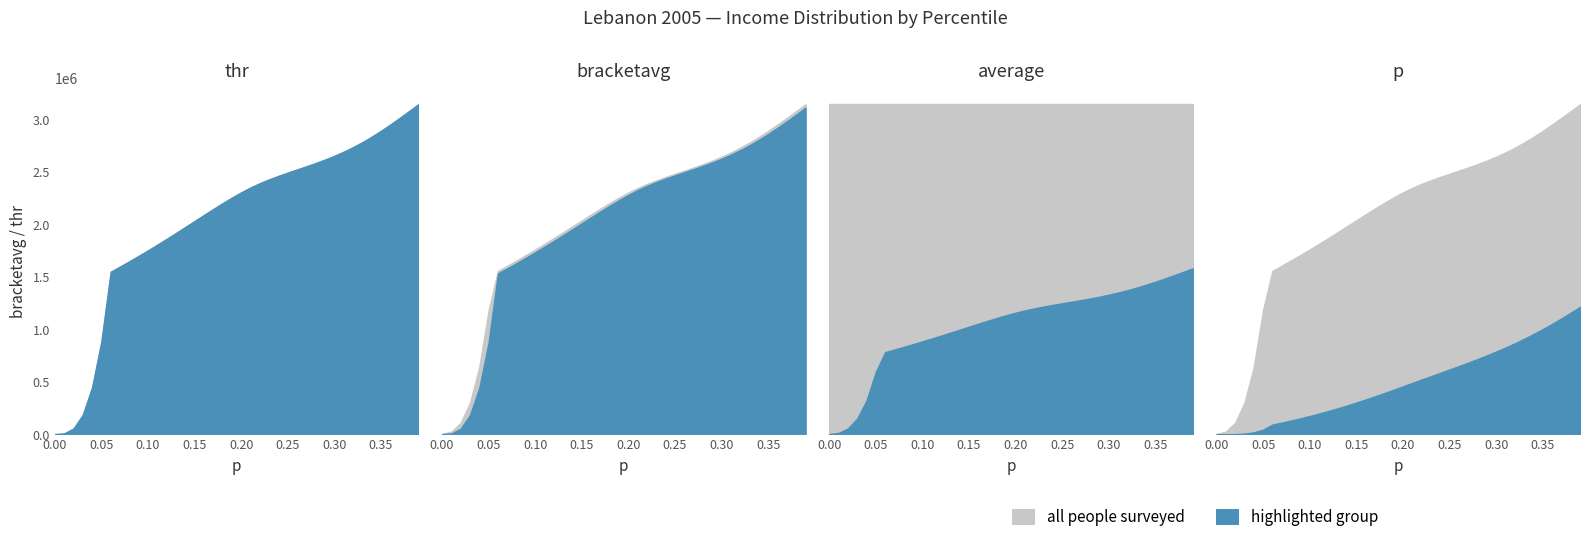

What is the average value of the thr series?

2041026.4